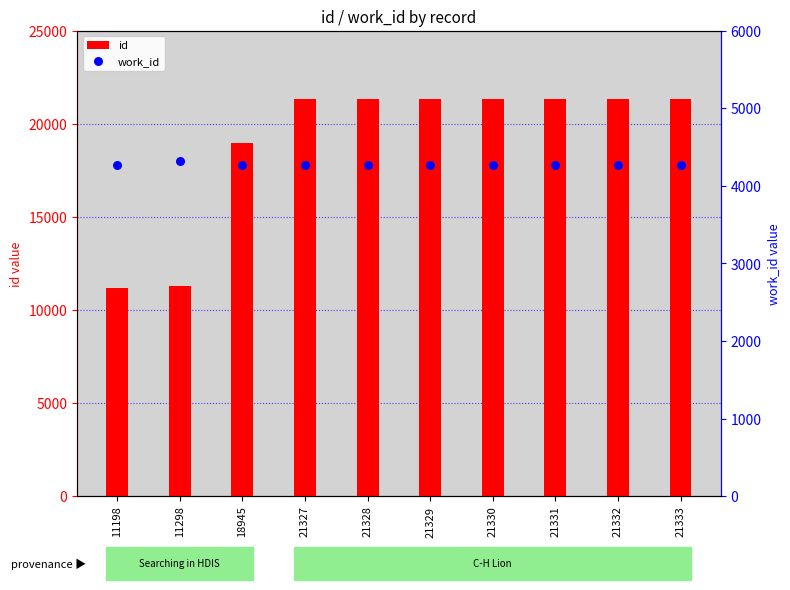

Which series has the largest Y range (max minus min)?

id